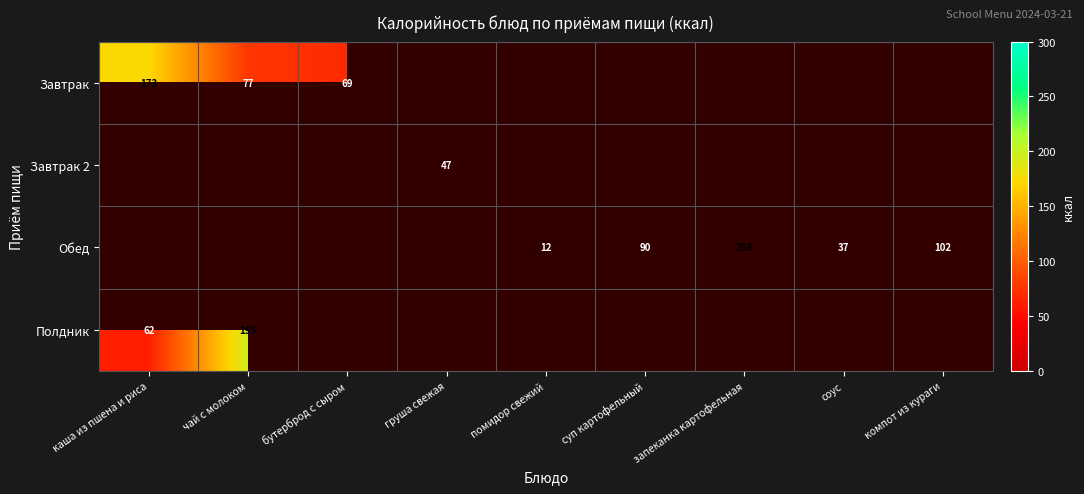

The Обед series shows 37 at соус. True or false?

True